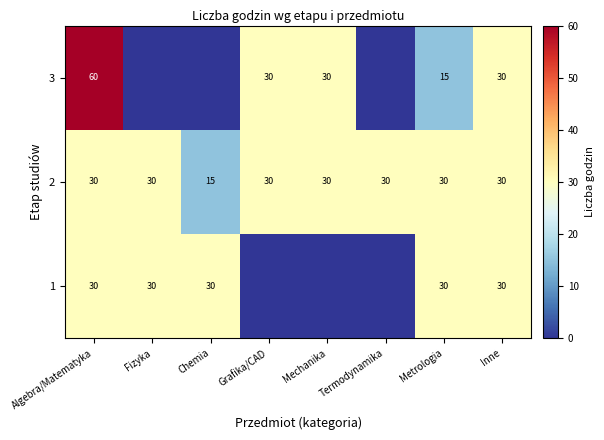

Which has a higher value, Fizyka or Grafika/CAD?

Fizyka